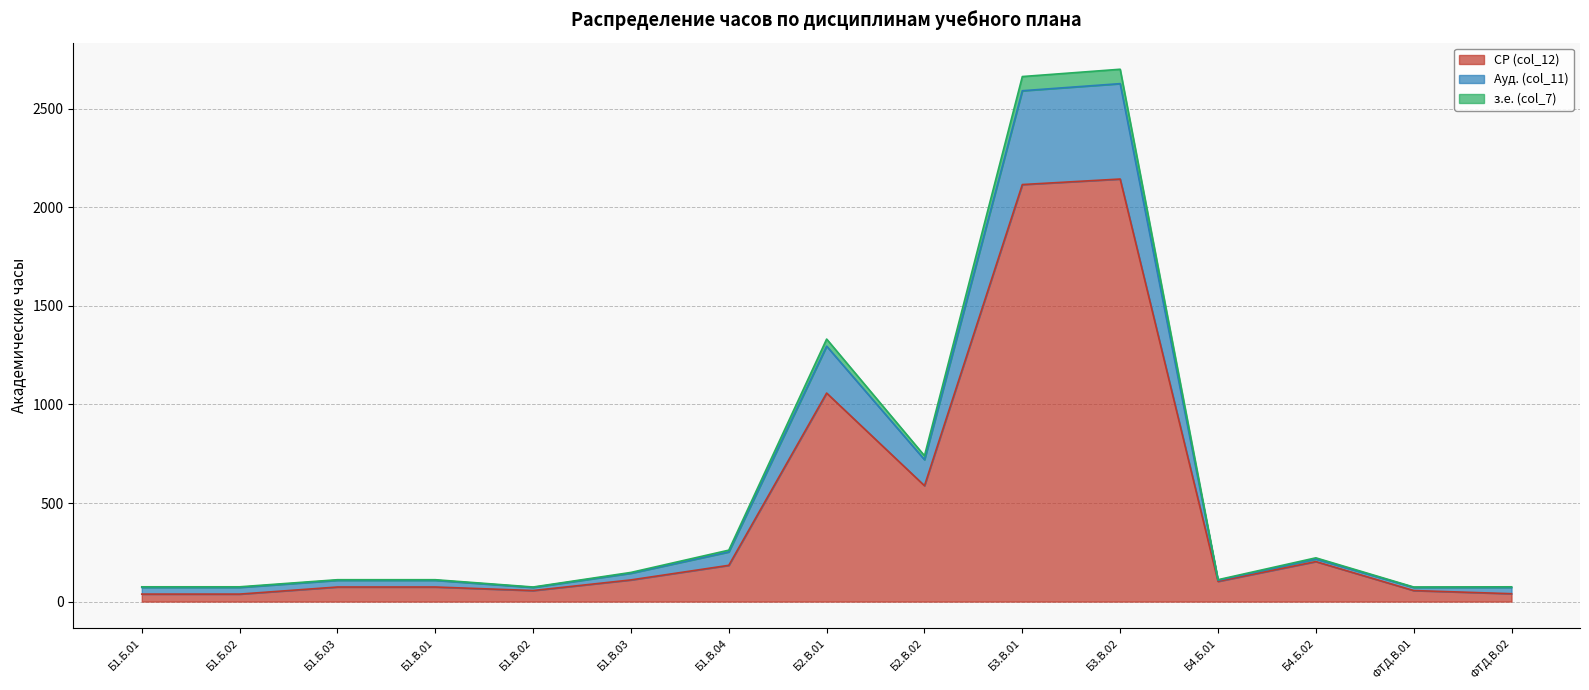

What is the maximum value for СР (col_12)?

2144.0